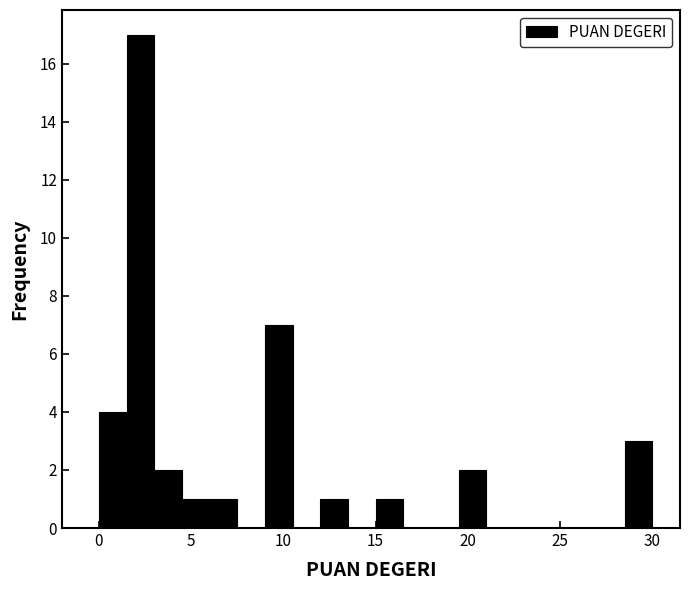

Around what value on the x-axis is the tallest bar? Give the approximate position of its centre, as read against the axis.

2.5